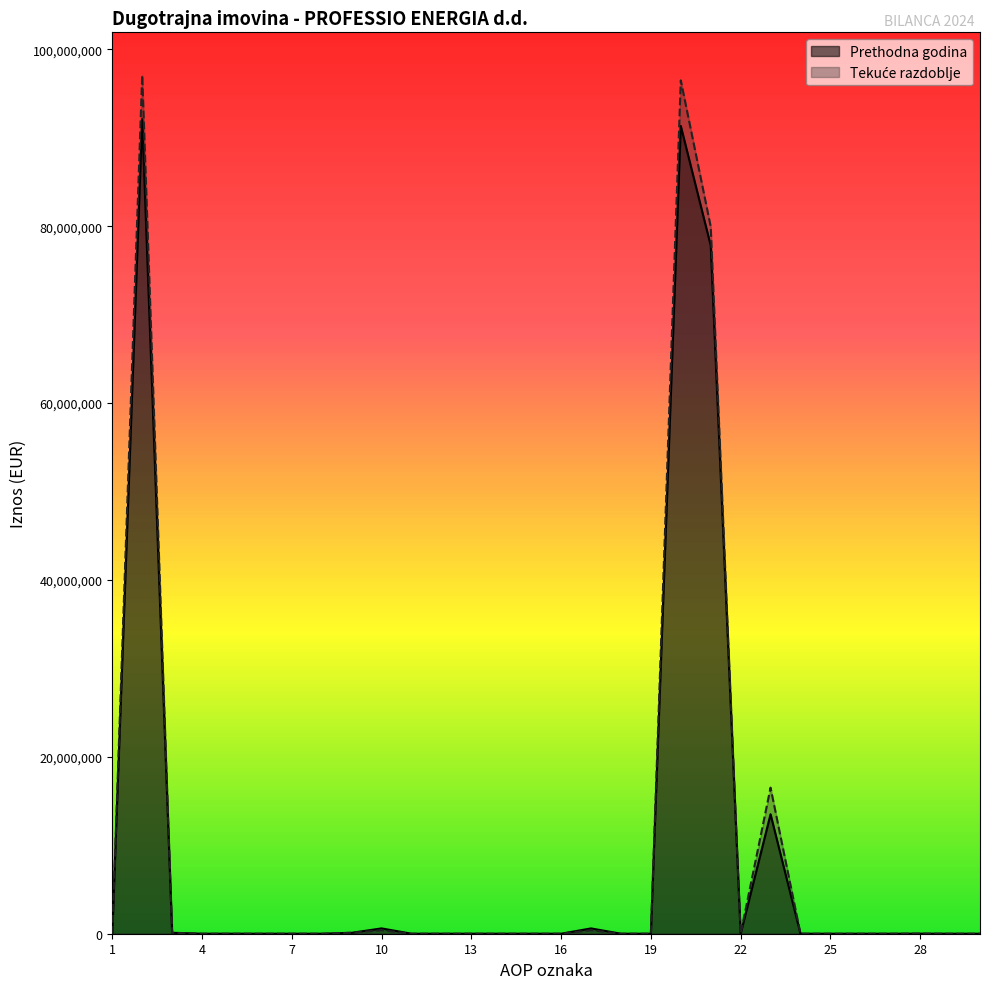

At which category is the sum across all series the highest?

2